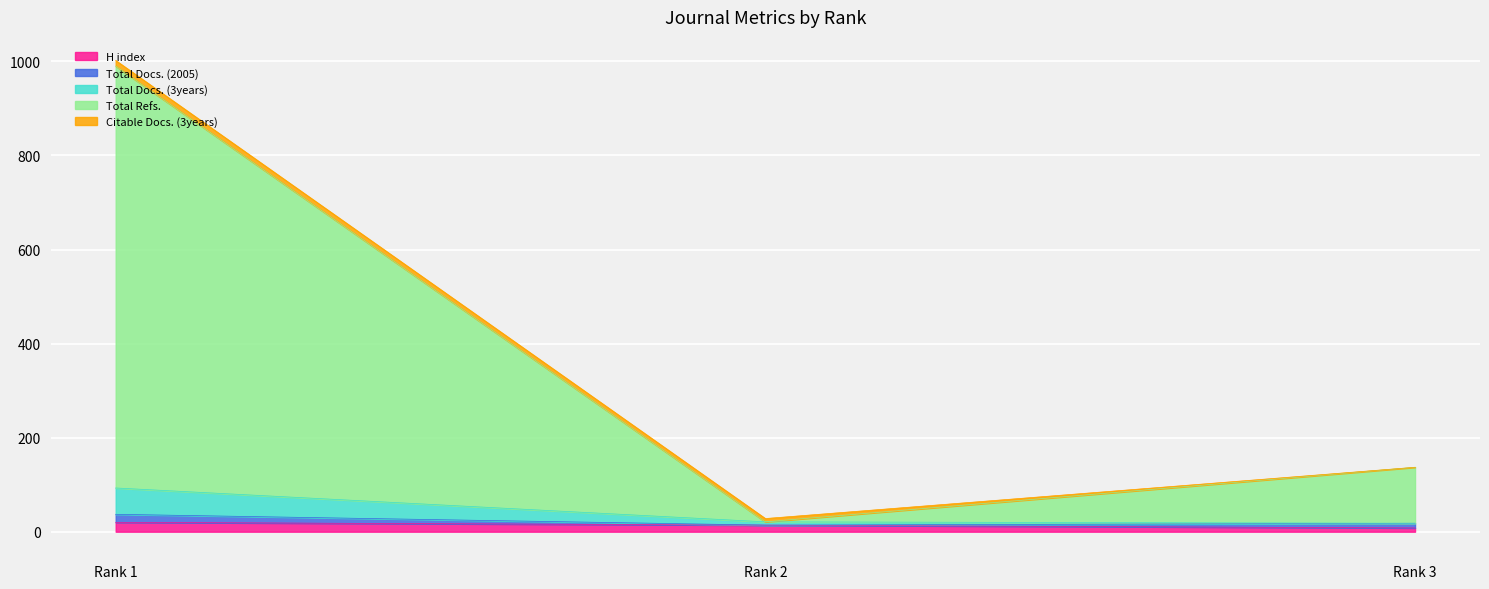

Between Rank 3 and Rank 1, which is larger?

Rank 1